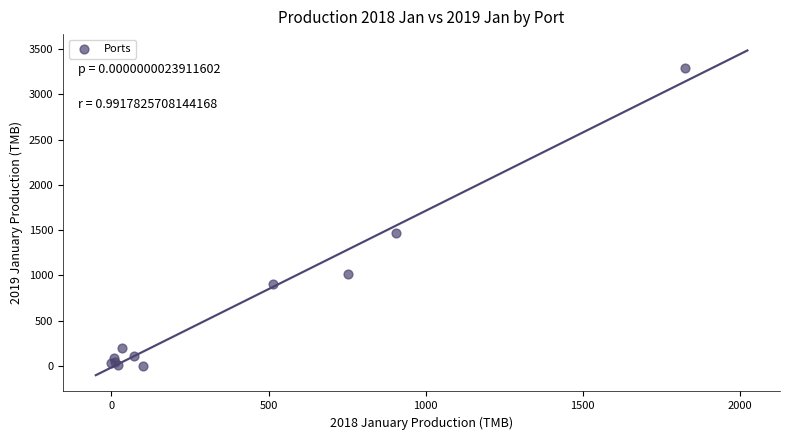

What Y value in the scatter plot is closest to 1644?

1471.8